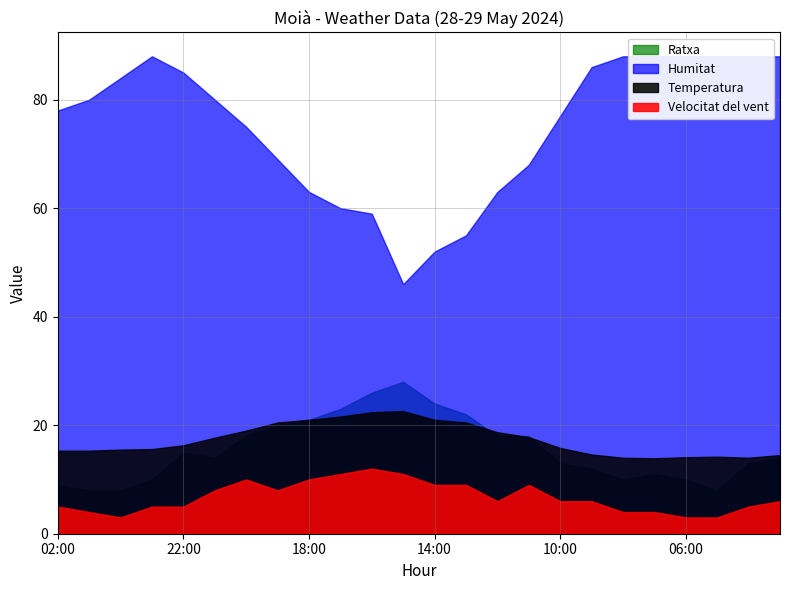

What position from the left is 21:00?

6